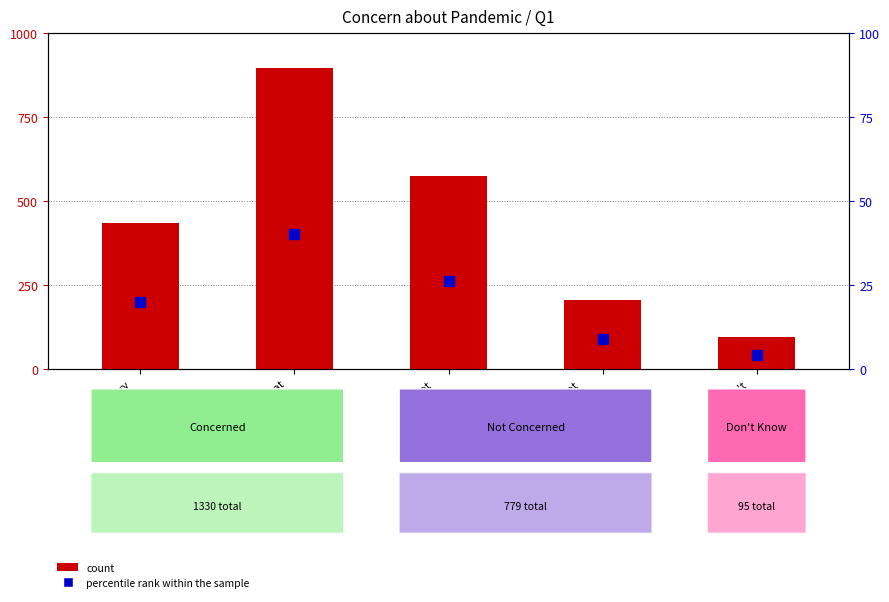

What is the maximum value for percentile rank within the sample?

40